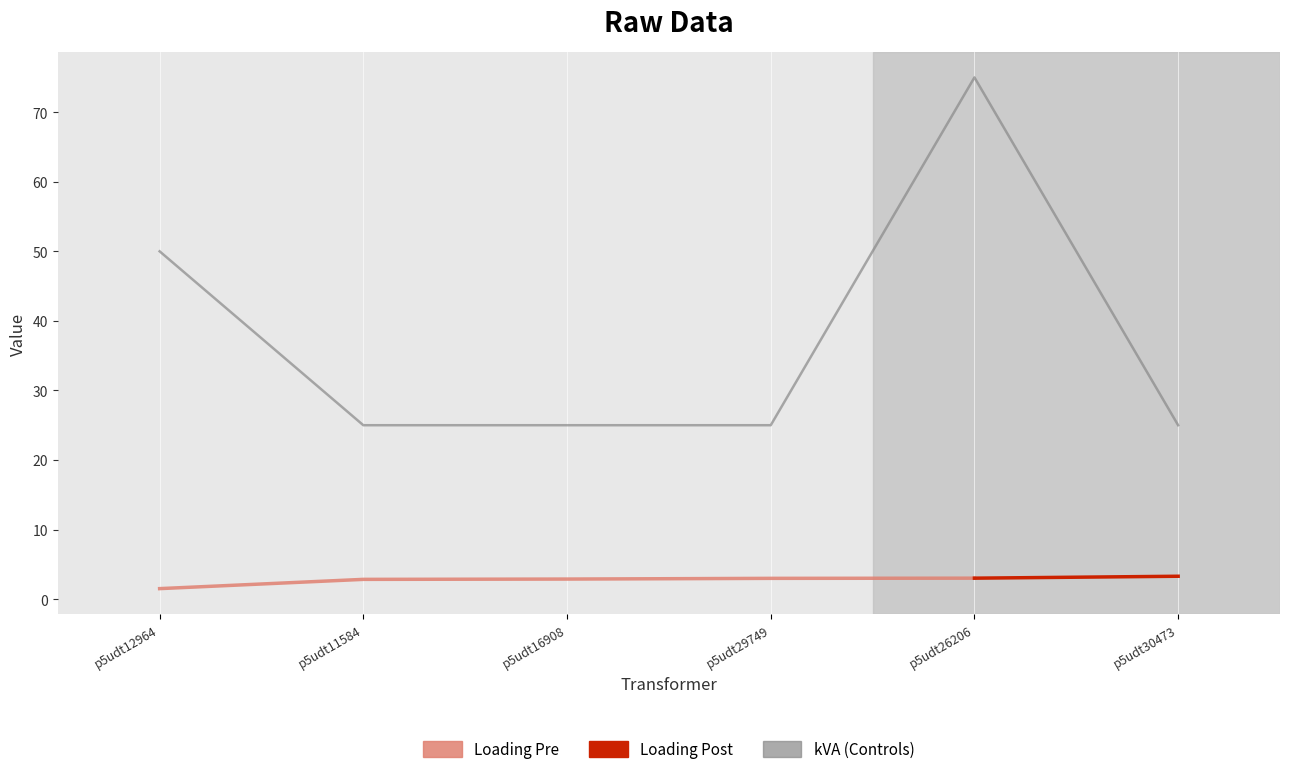

List the labels in order of value, smallest first.

p5udt11584, p5udt16908, p5udt29749, p5udt30473, p5udt12964, p5udt26206